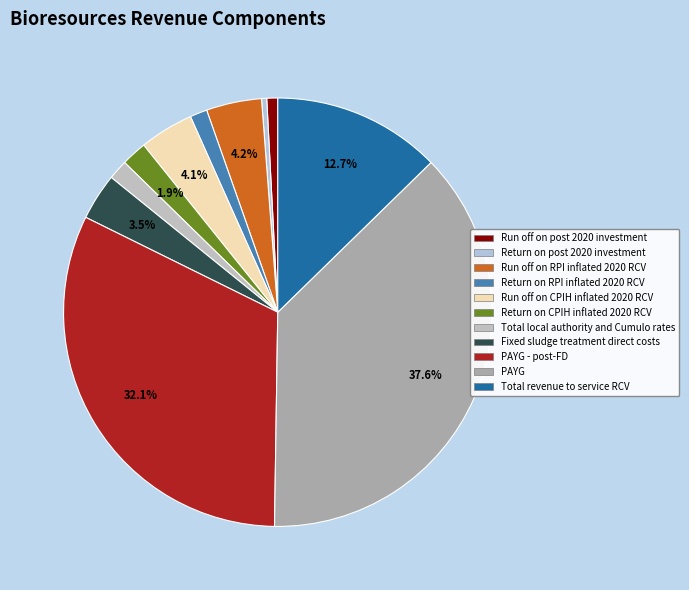

How many slices are in this pie chart?

11